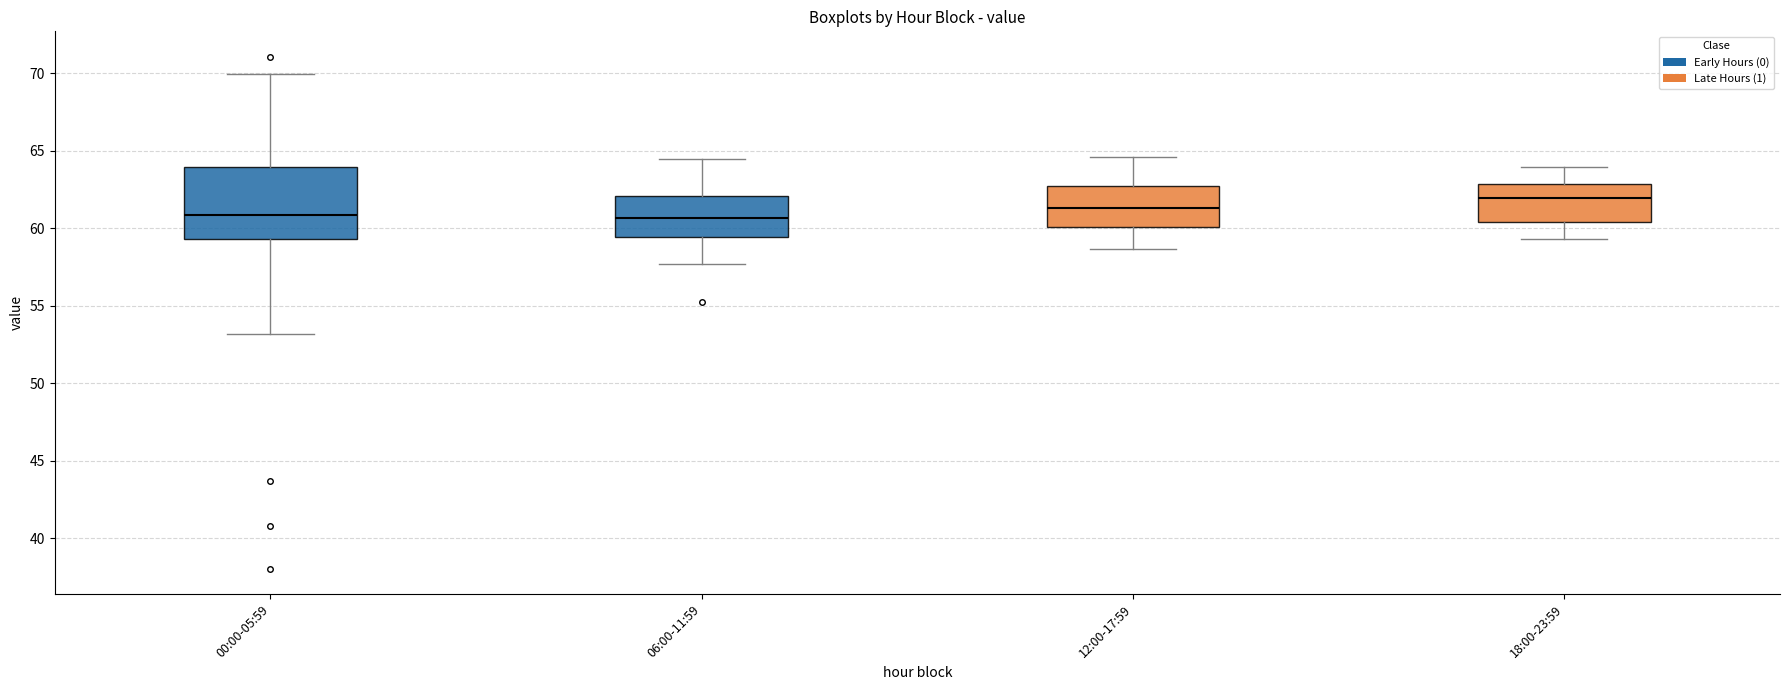

Where does the median line of the box for 12:00-17:59 sit on the y-axis? The values are not printed on the chart, so give them approximately, as read against the axis.

61.5